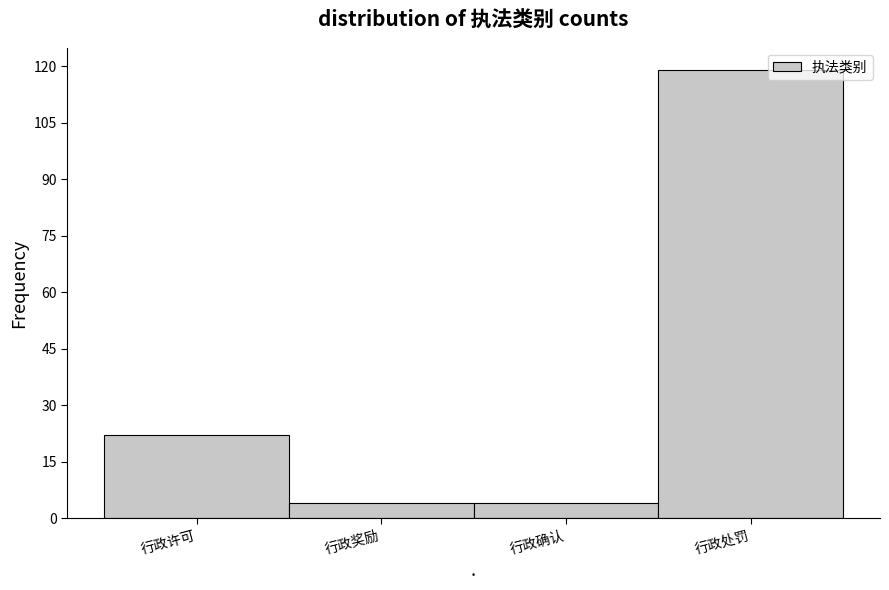

Reading left to right, extract all data points from this chart.

行政许可=22	行政奖励=4	行政确认=4	行政处罚=119